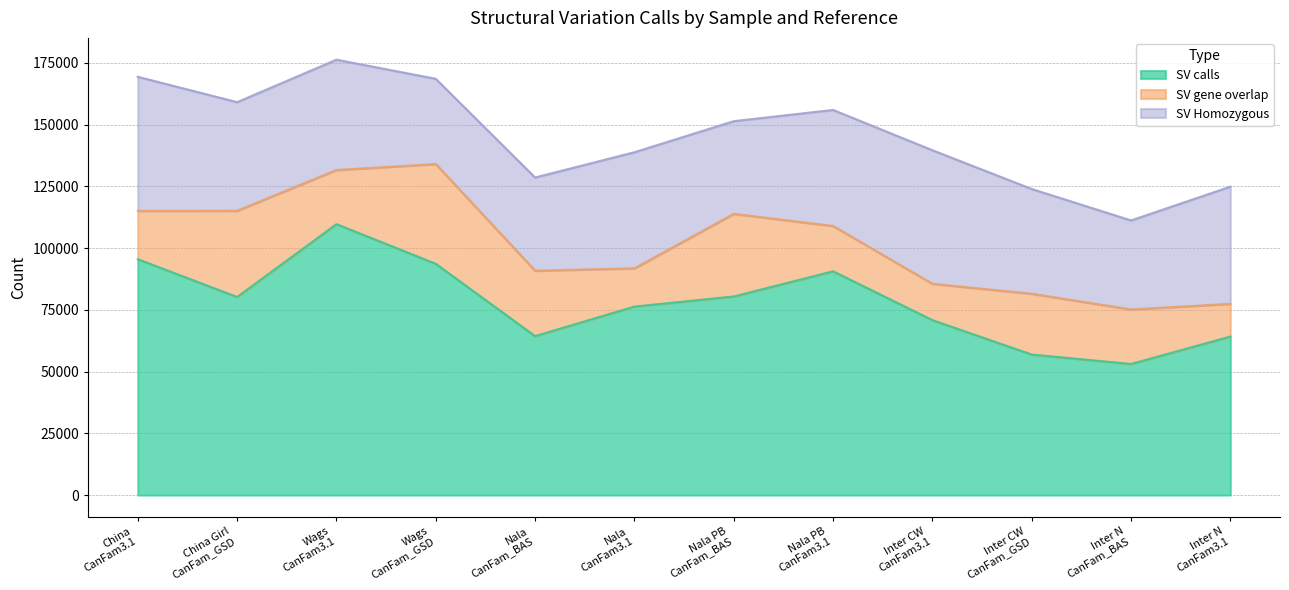

What value does the SV calls series have at CanFam3.1, to the nearest 100?

109700